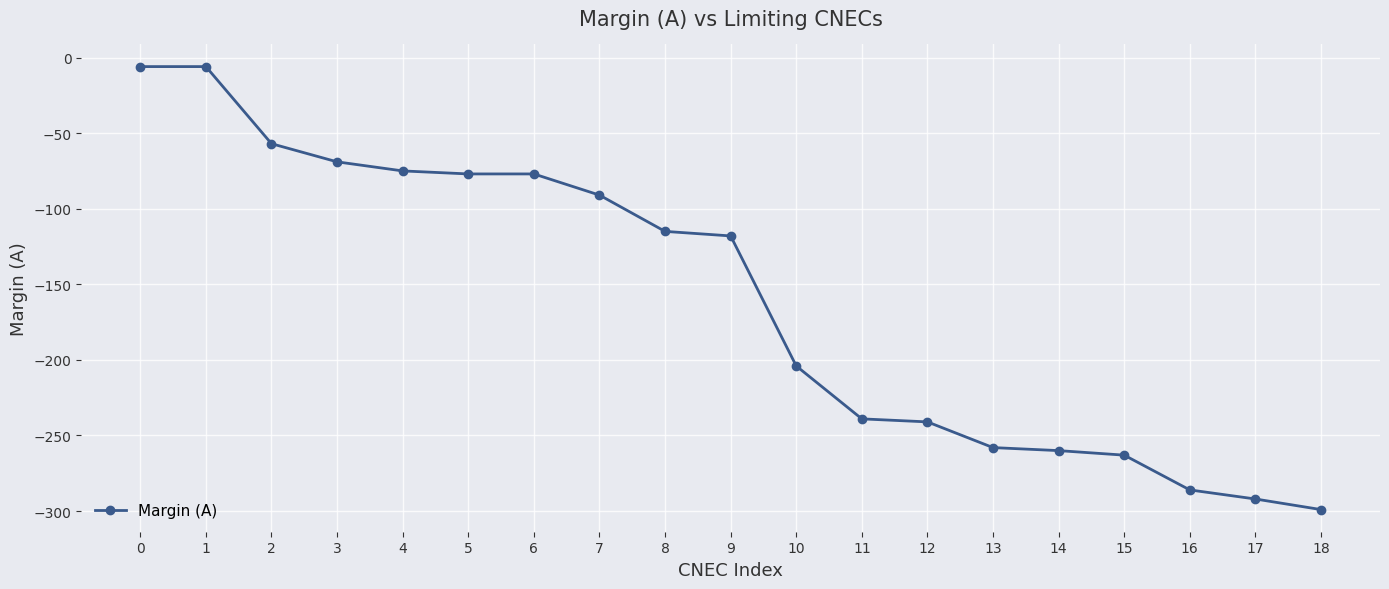

How many data points are less than -118?

9